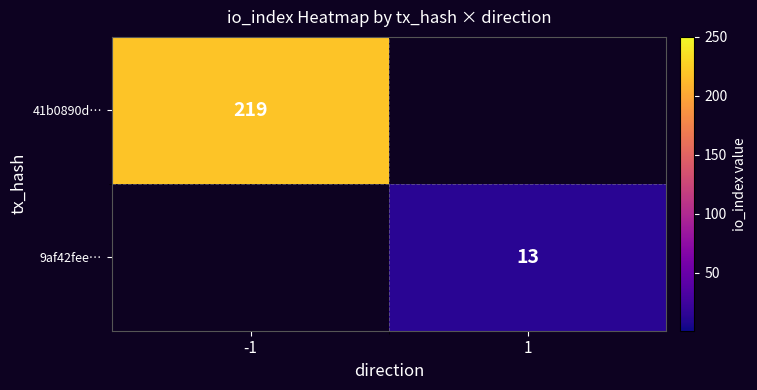

The value of 9af42fee… at 1 is 21. True or false?

False